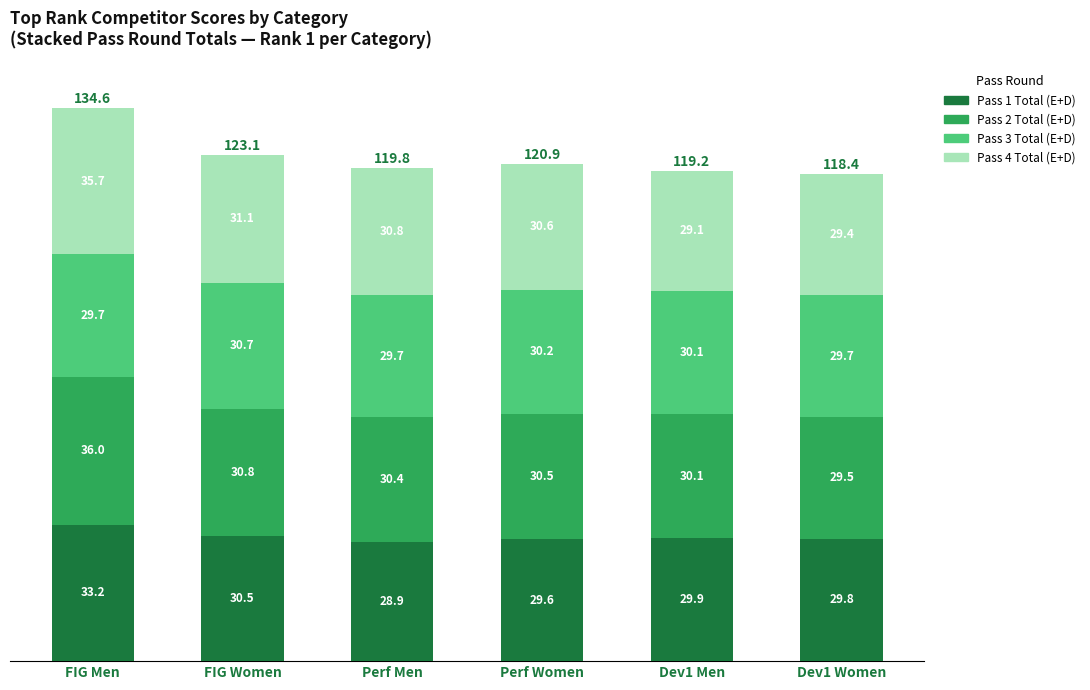

Reading left to right, list the values for the Pass 1 Total (E+D) series.

33.2	30.5	28.9	29.6	29.9	29.8